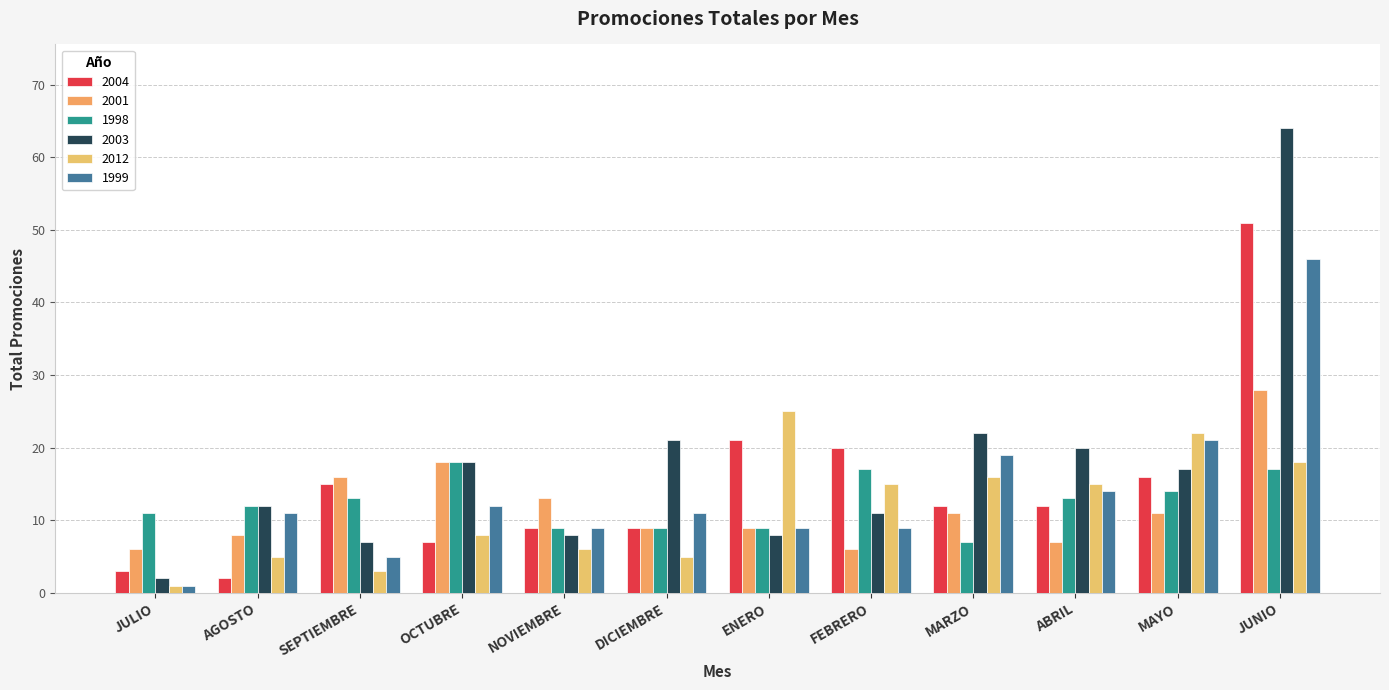

What is the label of the 11th bar from the right?

AGOSTO